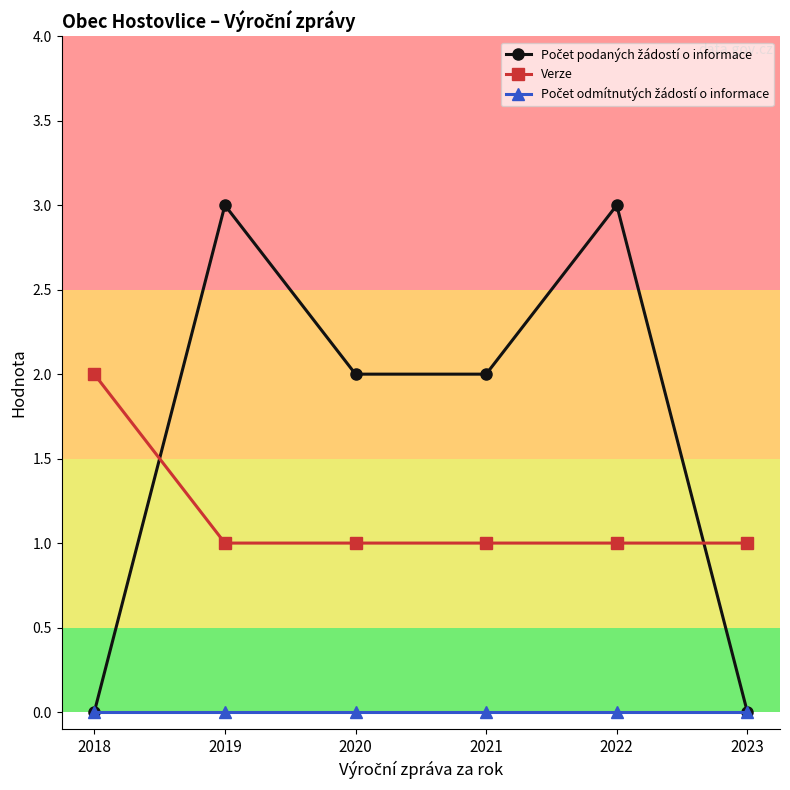

The value of Verze at 2021 is 2. True or false?

False